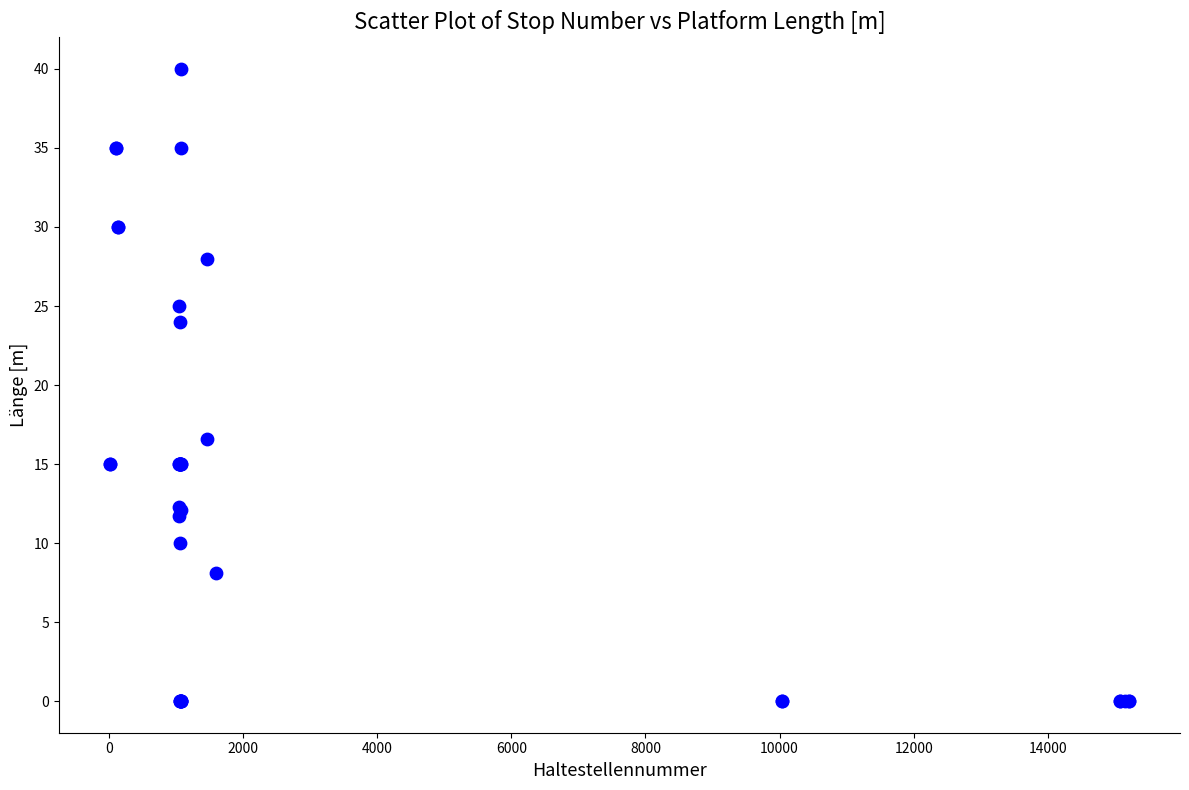

What Y value in the scatter plot is closest to 20?

16.6